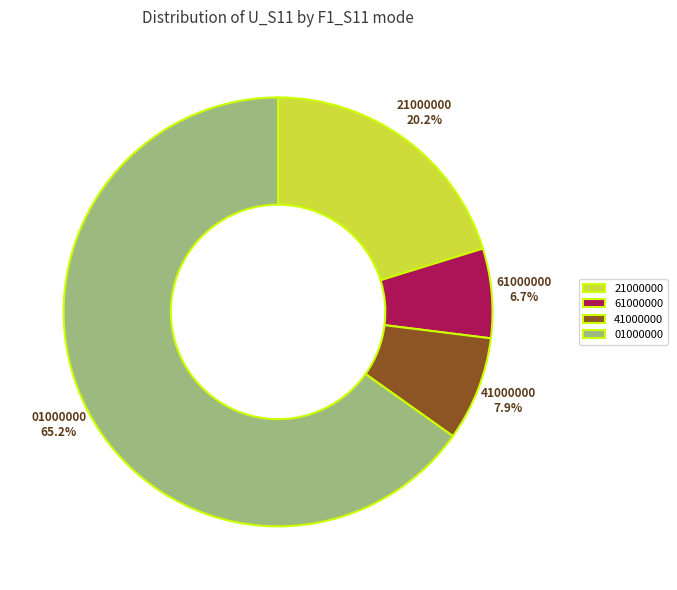

How many segments does this pie chart have?

4